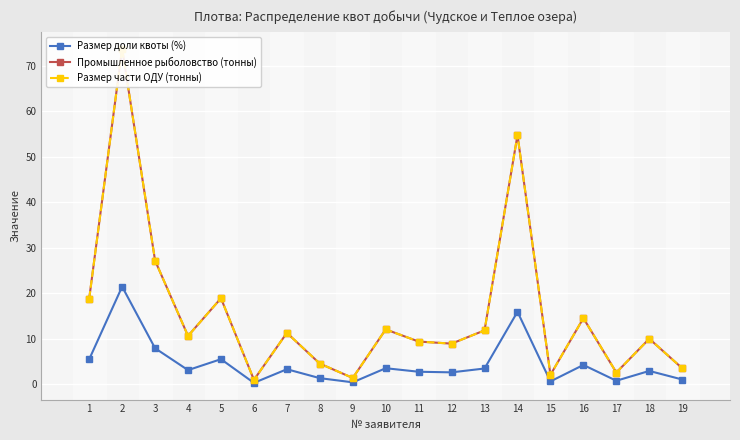

Where does the Промышленное рыболовство (тонны) series first go above 10?

1